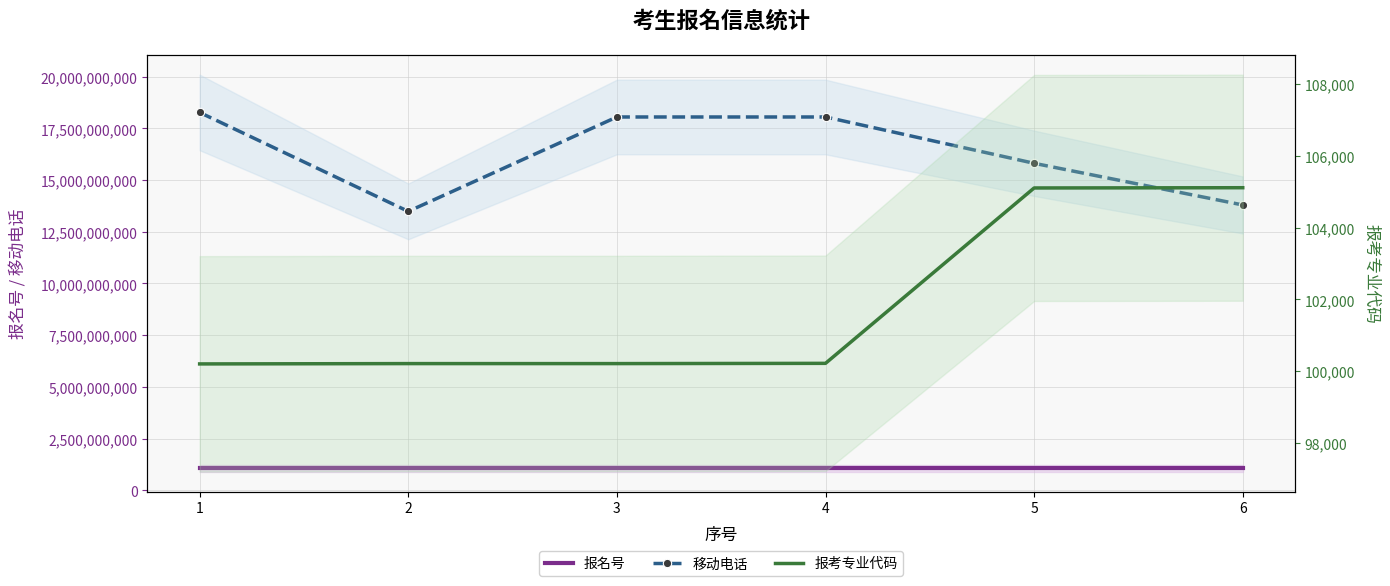

The value of 移动电话 at 6 is 20989678815. True or false?

False